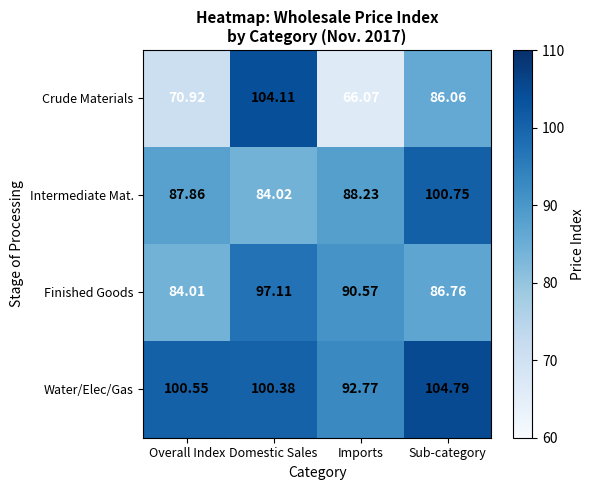

At how many categories does at least one series exceed 92?

4